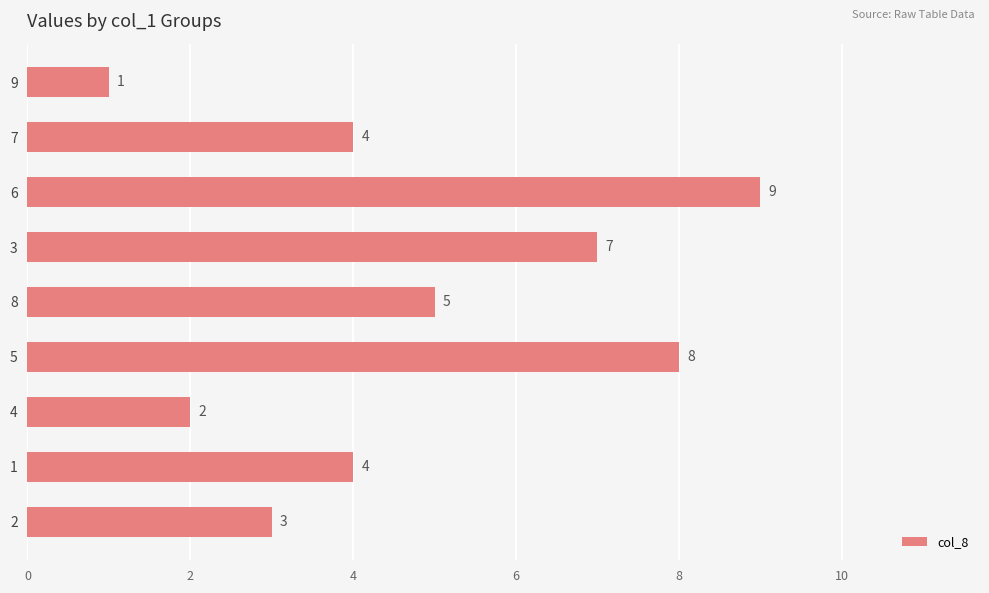

The value at 7 is 4. True or false?

True